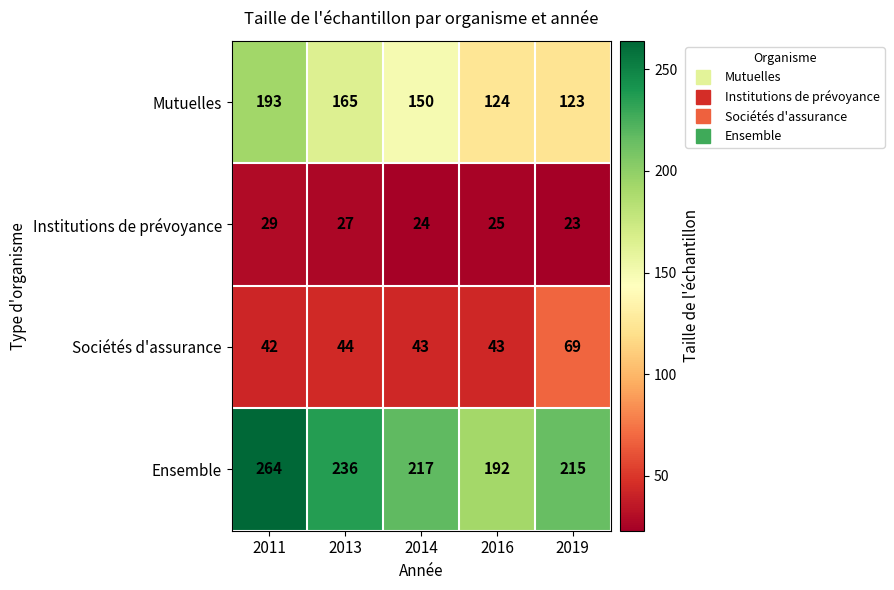

How many series are shown in this chart?

4